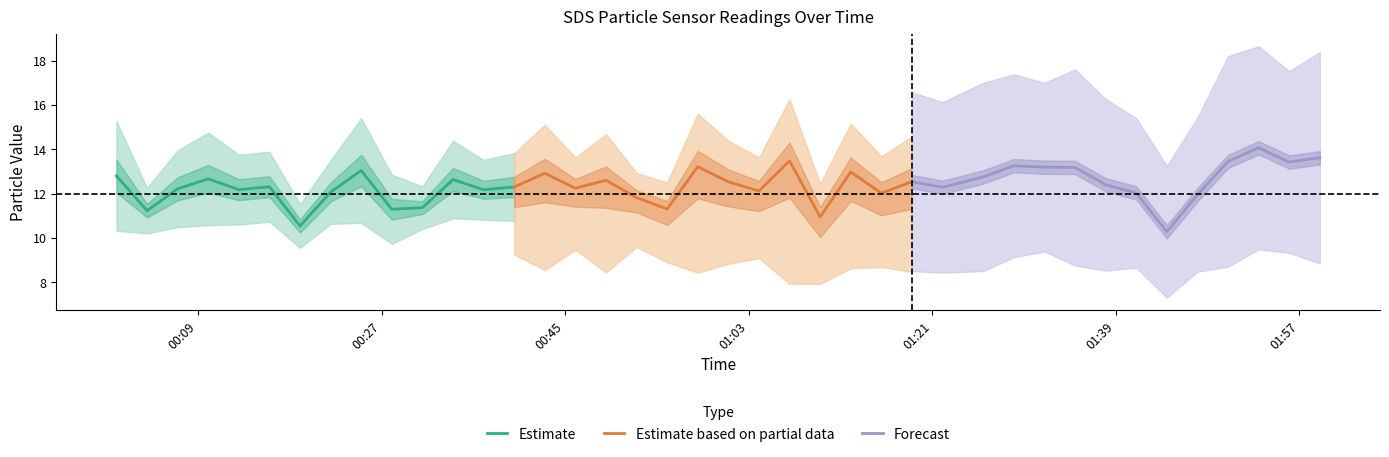

What is the lowest value of the Estimate series?

10.5